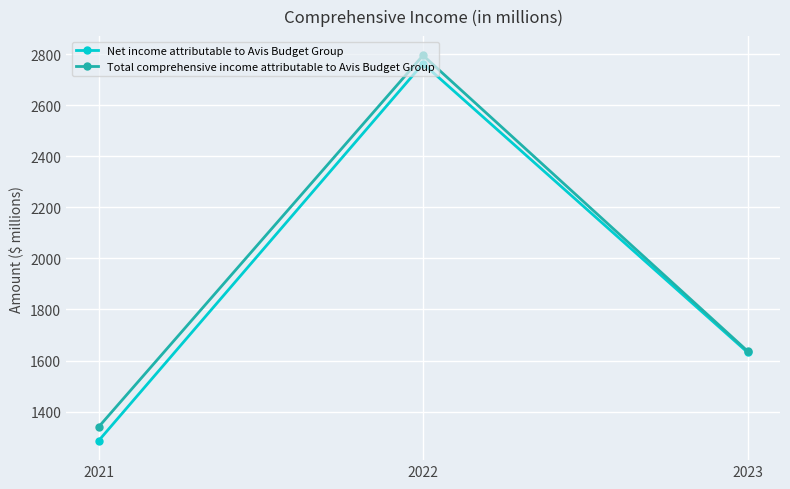

Where is Net income attributable to Avis Budget Group nearest to the value 2024?

2023